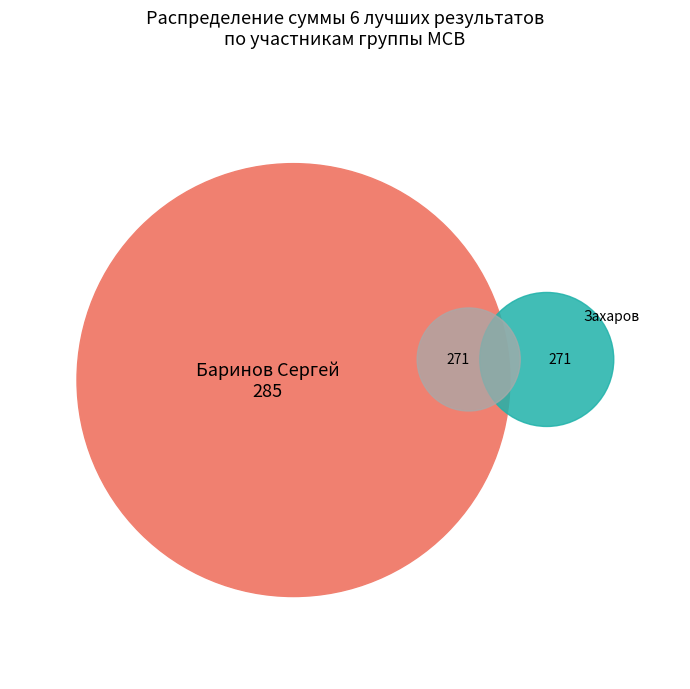

To the nearest percent, what is the difference between the largest and smallest slice percentages?

3%